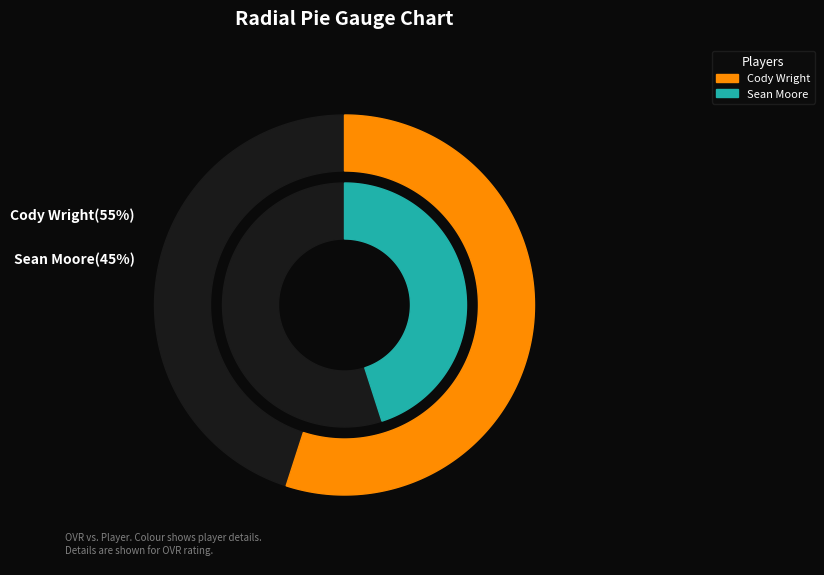

Is the sum of Sean Moore and Cody Wright greater than half?

Yes